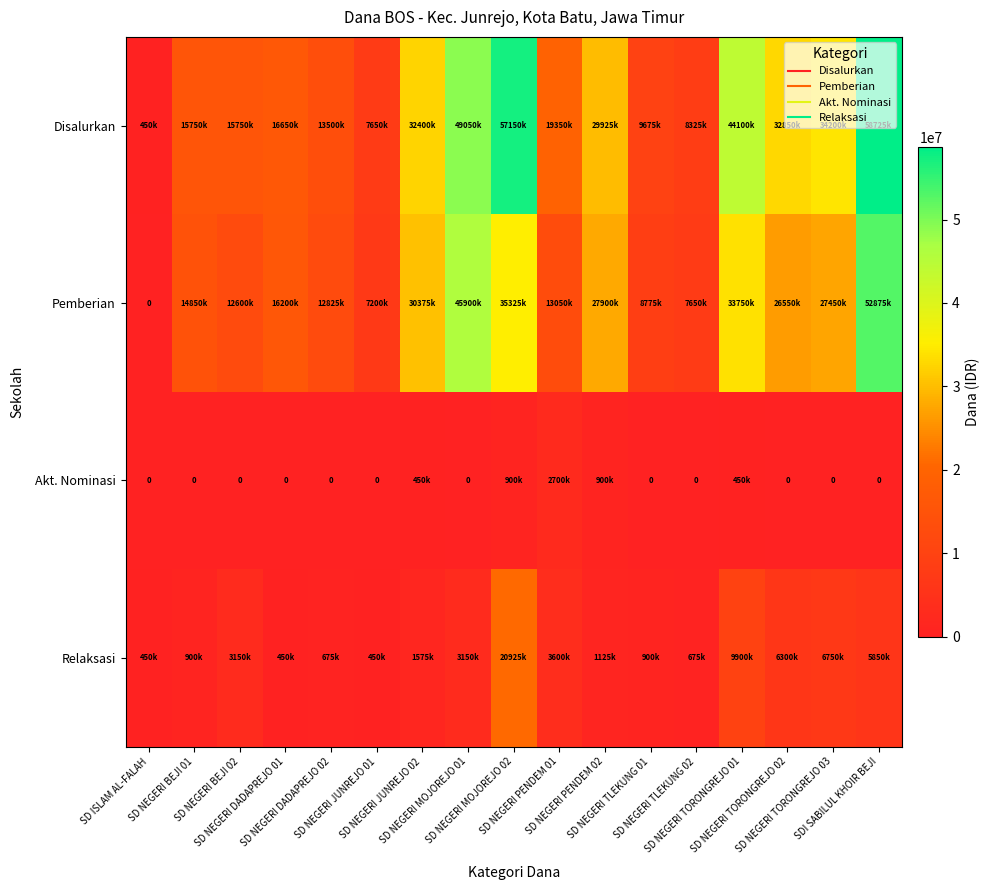

What value does the Akt. Nominasi series have at SD NEGERI MOJOREJO 02?

900000